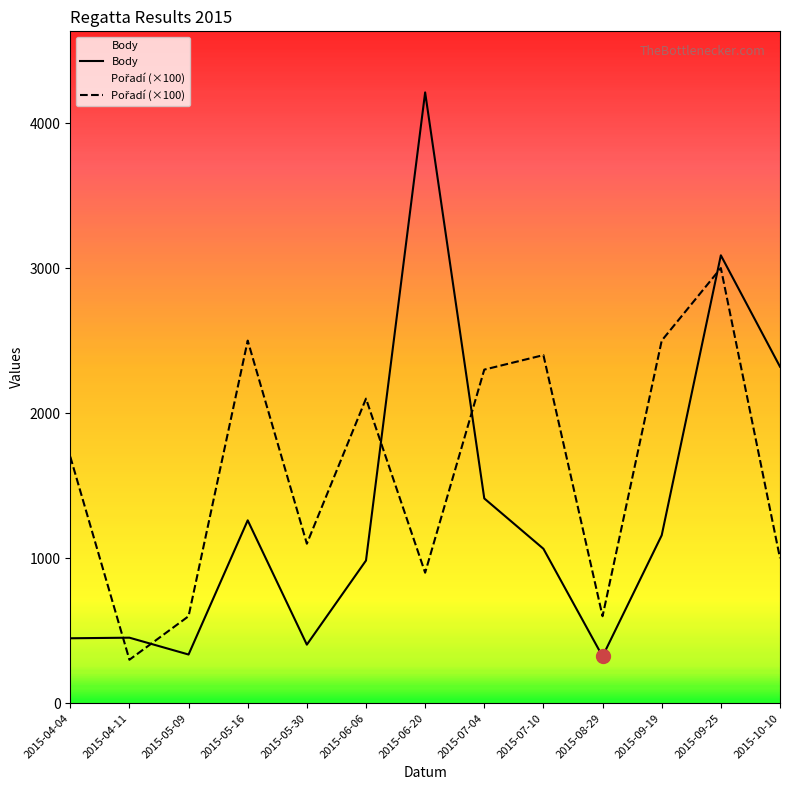

The Pořadí series shows 900 at 2015-06-20. True or false?

True